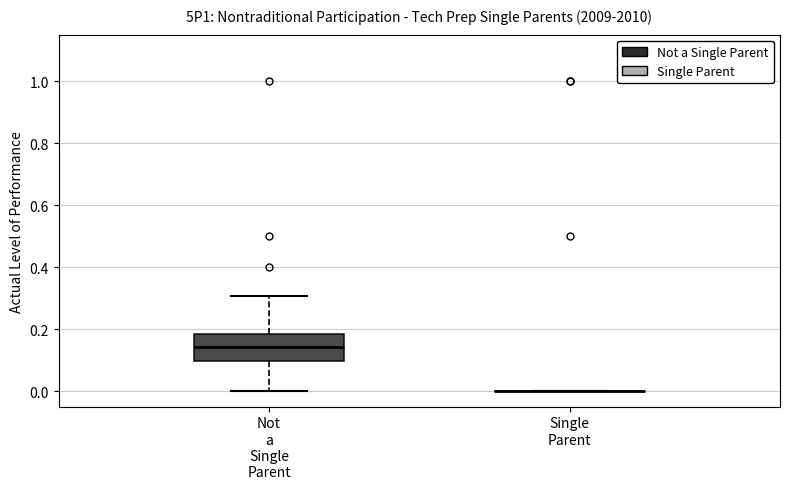

Reading left to right, read every box against the y-axis: the position of its median line, the range the box covers, and the ends of its whiskers. The values are not printed on the chart, so give them approximately, as read against the axis.

Not a Single Parent: median 0.14, box 0.10 to 0.18, whiskers 0.00 to 0.30
Single Parent: box collapsed to a line at 0.00, whiskers 0.00 to 0.00